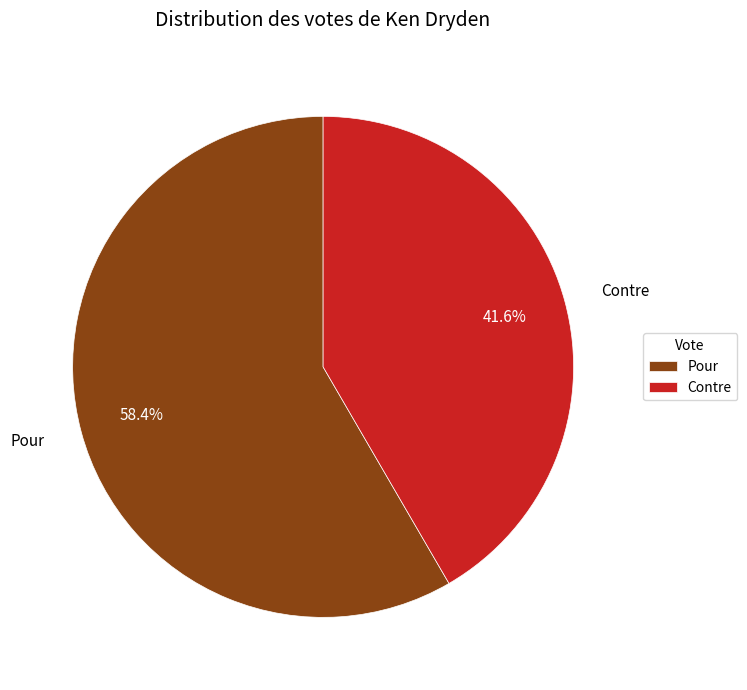

Rank the categories by value from lowest to highest.

Contre, Pour